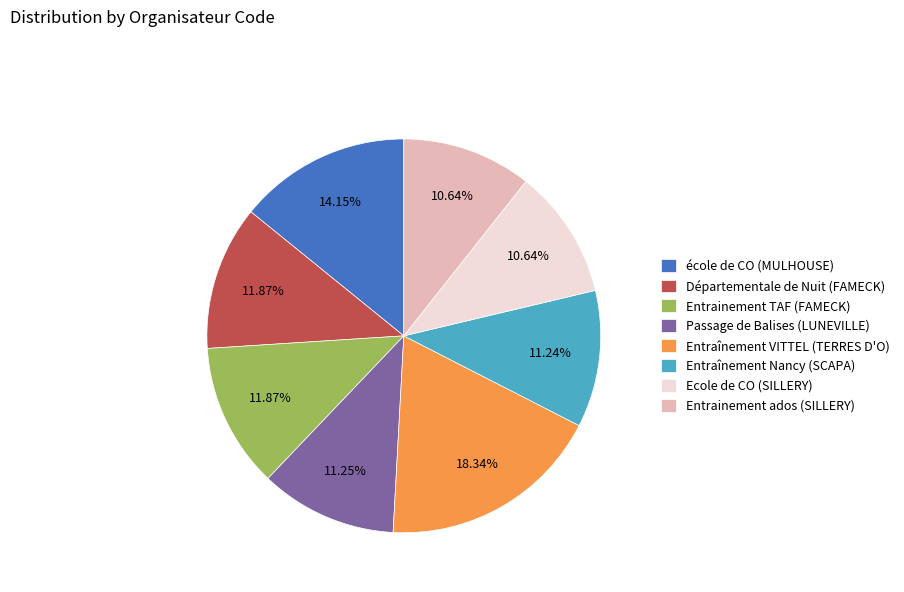

Do Entraînement VITTEL (TERRES D'O) and Entrainement ados (SILLERY) together represent more than half of the pie?

No